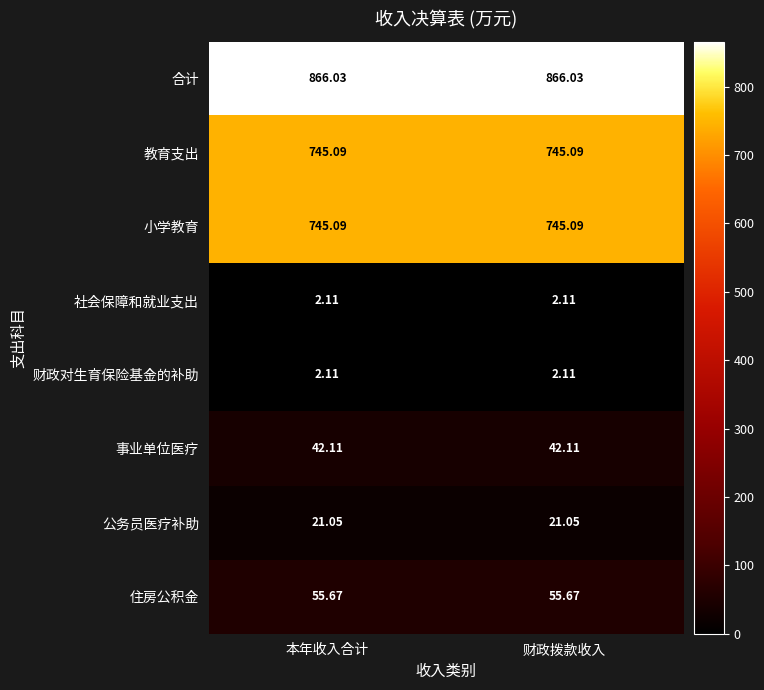

Which series has the largest total across all categories?

合计